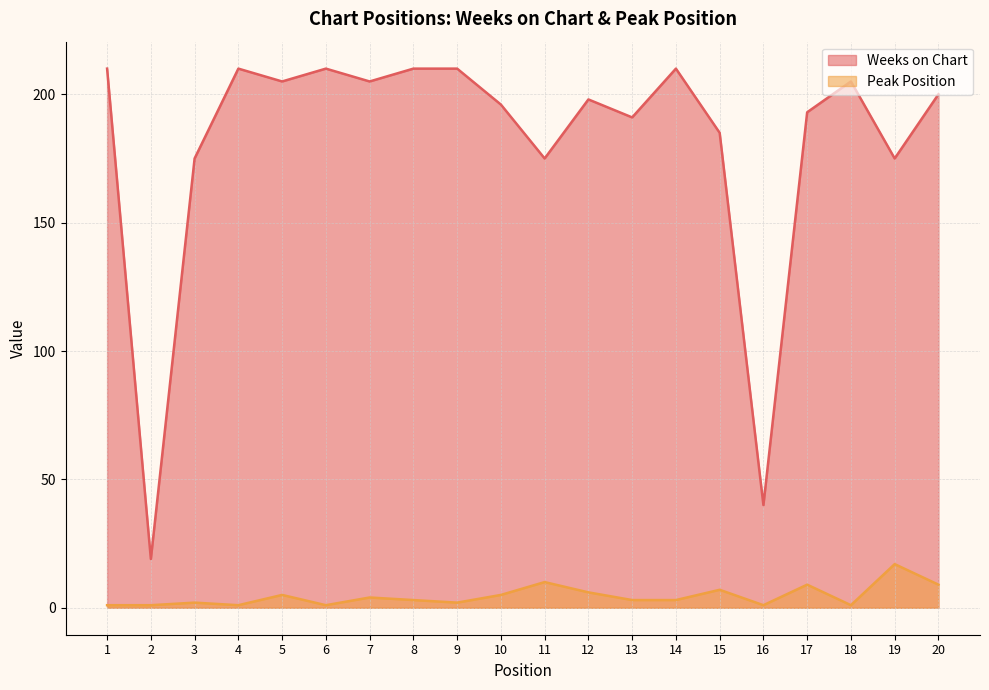

True or false: Weeks on Chart and Peak Position cross at least once.

False